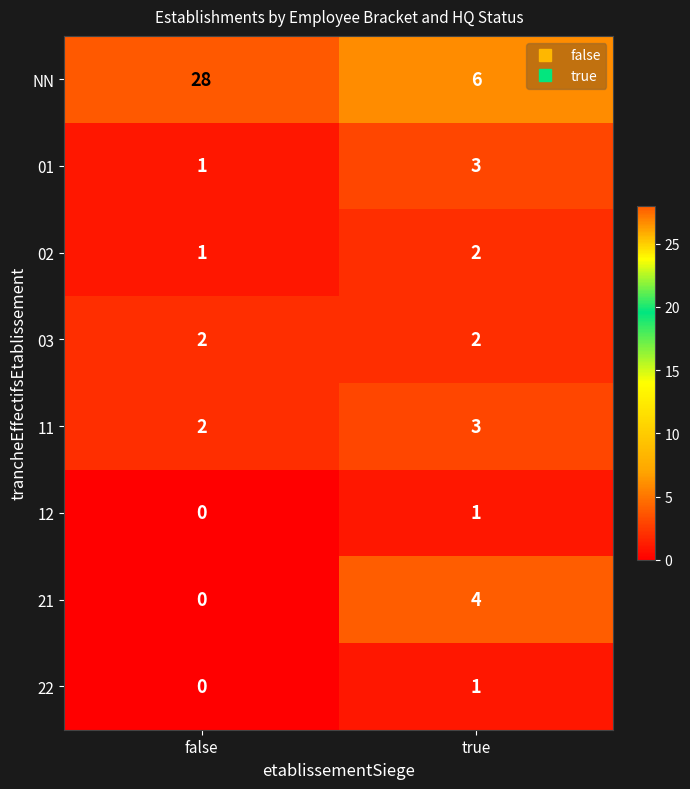

The 11 series shows 1 at false. True or false?

False